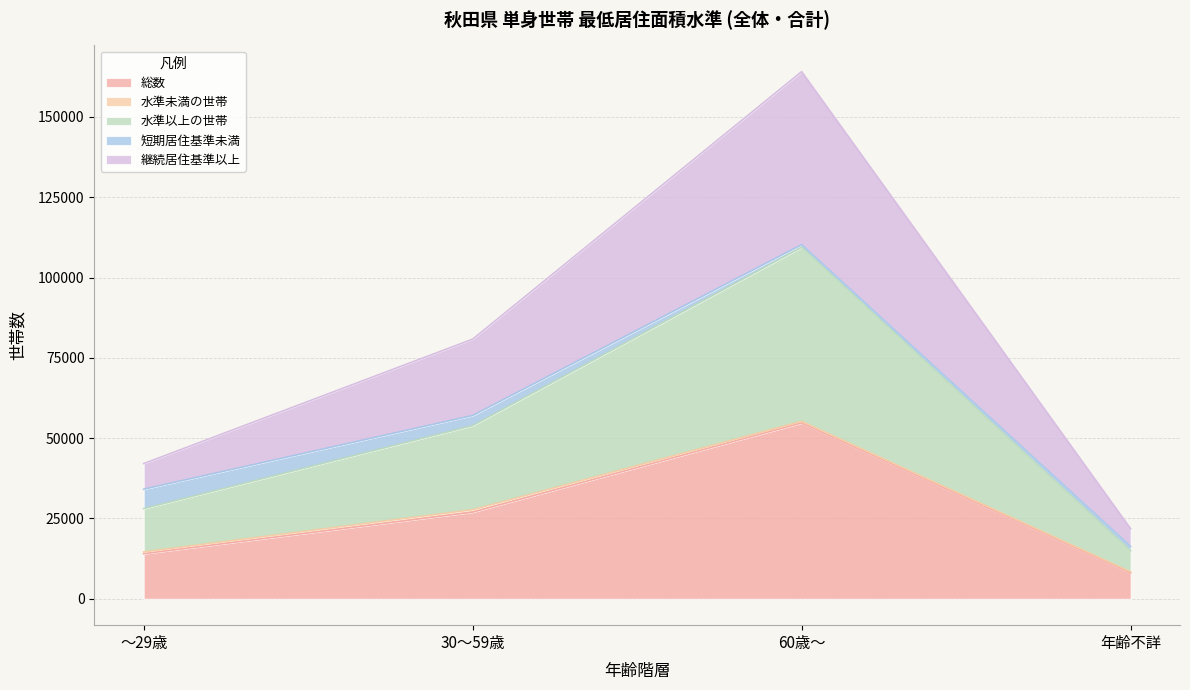

List the labels in order of 水準以上の世帯 value, largest first.

60歳～, 30～59歳, ～29歳, 年齢不詳